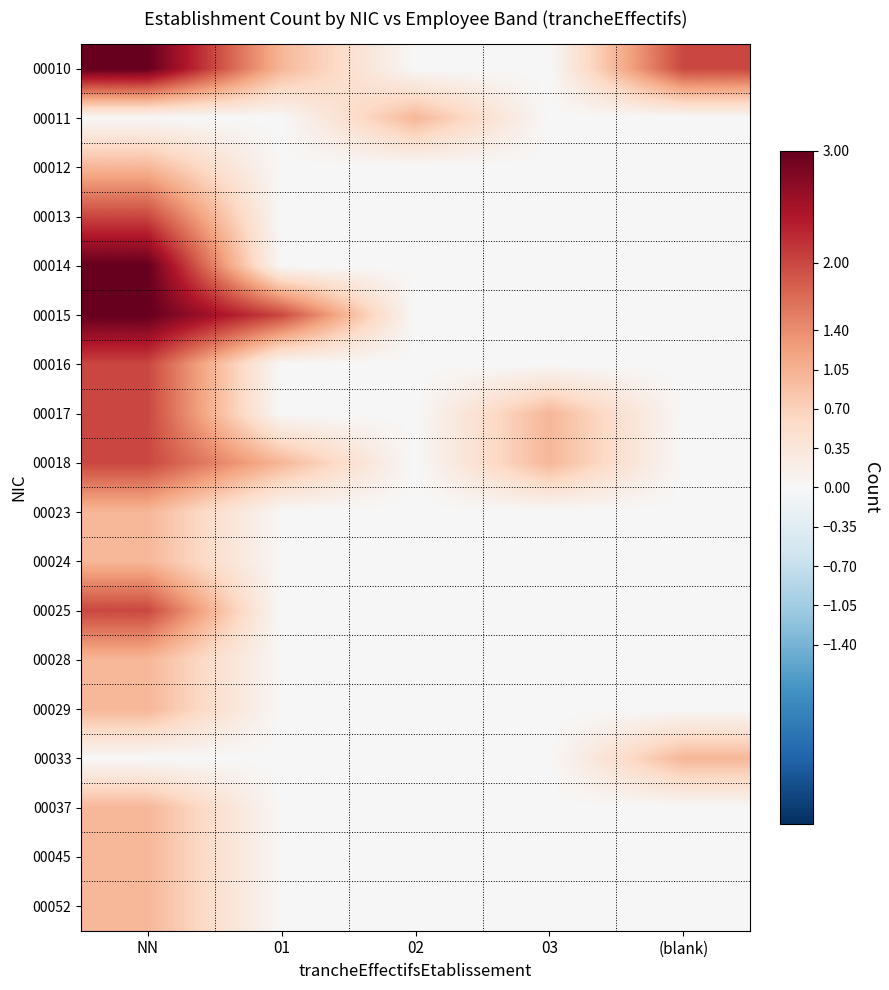

Reading right to left, extract all data points from this chart.

00010: (blank)=2	03=0	02=0	01=1	NN=3
00011: (blank)=0	03=0	02=1	01=0	NN=0
00012: (blank)=0	03=0	02=0	01=0	NN=1
00013: (blank)=0	03=0	02=0	01=0	NN=2
00014: (blank)=0	03=0	02=0	01=0	NN=3
00015: (blank)=0	03=0	02=0	01=2	NN=3
00016: (blank)=0	03=0	02=0	01=0	NN=2
00017: (blank)=0	03=1	02=0	01=0	NN=2
00018: (blank)=0	03=1	02=0	01=1	NN=2
00023: (blank)=0	03=0	02=0	01=0	NN=1
00024: (blank)=0	03=0	02=0	01=0	NN=1
00025: (blank)=0	03=0	02=0	01=0	NN=2
00028: (blank)=0	03=0	02=0	01=0	NN=1
00029: (blank)=0	03=0	02=0	01=0	NN=1
00033: (blank)=1	03=0	02=0	01=0	NN=0
00037: (blank)=0	03=0	02=0	01=0	NN=1
00045: (blank)=0	03=0	02=0	01=0	NN=1
00052: (blank)=0	03=0	02=0	01=0	NN=1